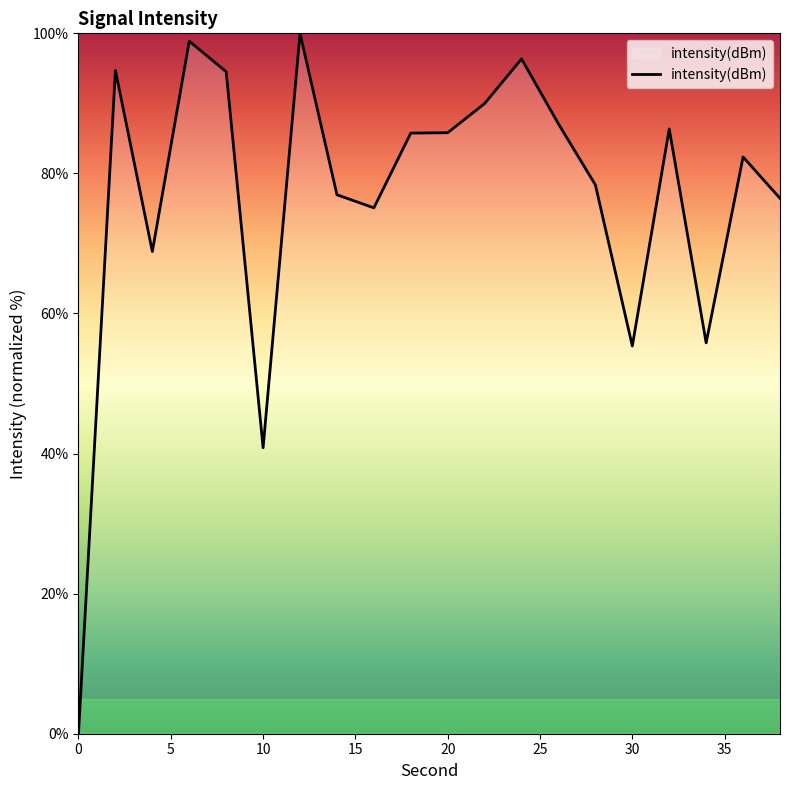

Count the number of categories in the chart.

20